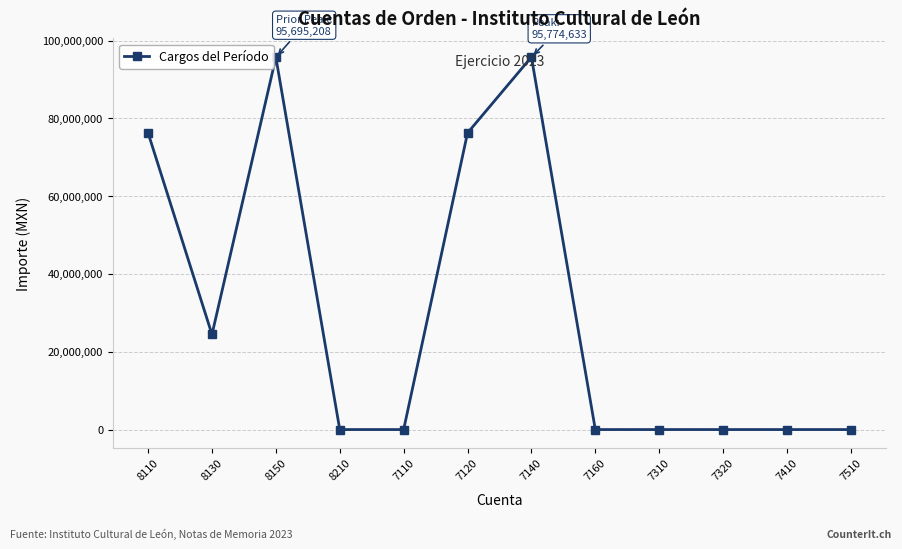

What is the difference between the values at 8130 and 7410?

24443290.5